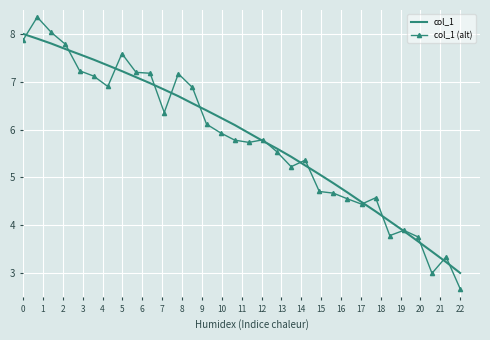

What is the sum of all col_1 values?

186.5